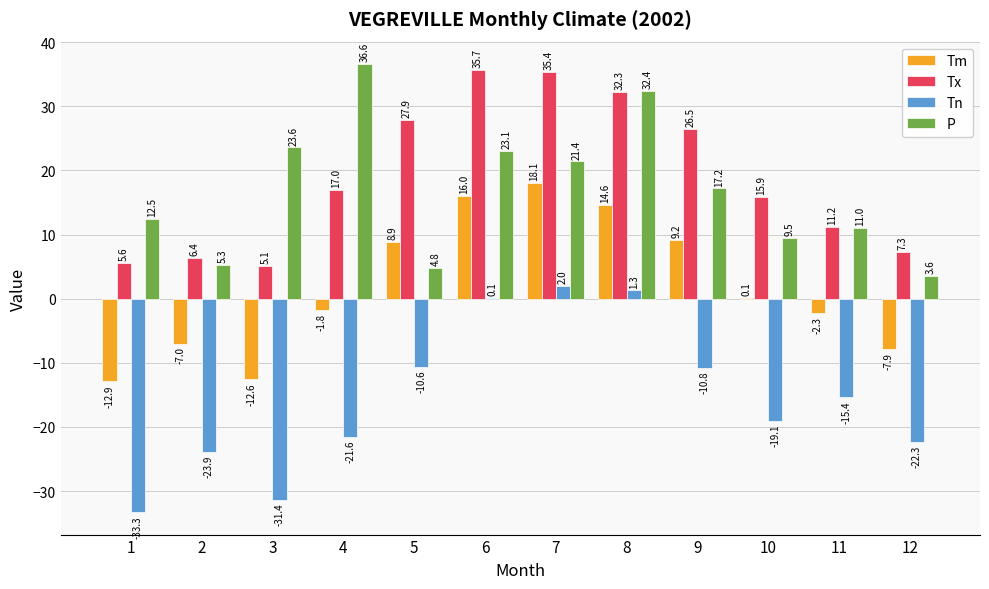

The Tx series shows 5.6 at 1. True or false?

True